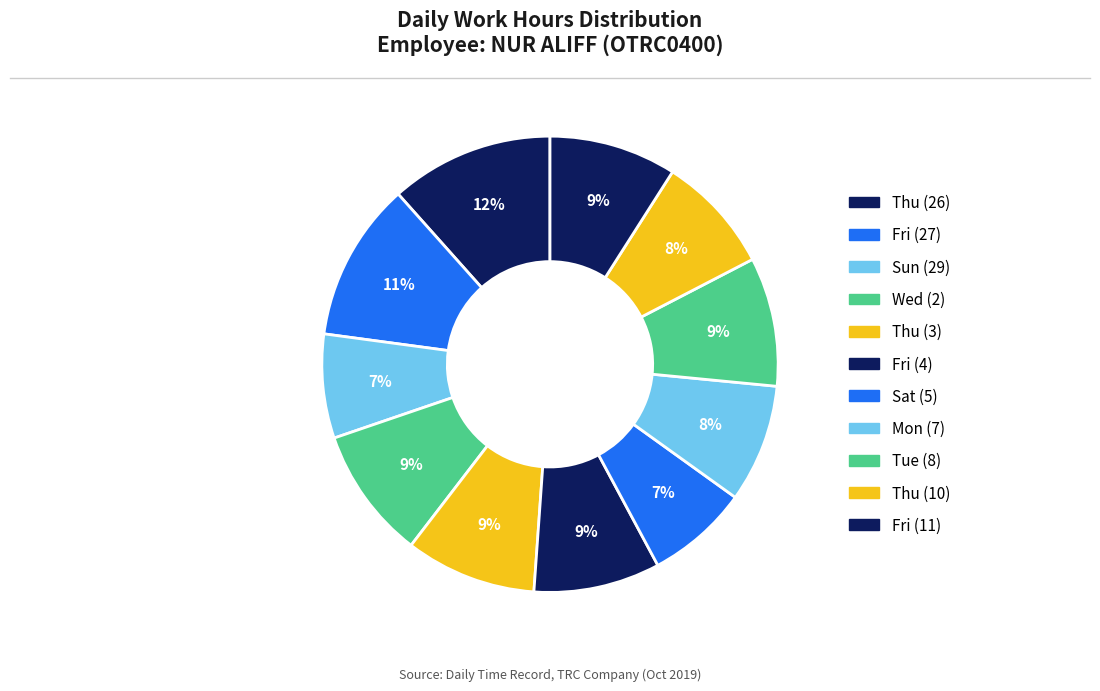

Is the sum of Thu (26) and Sat (5) greater than half?

No